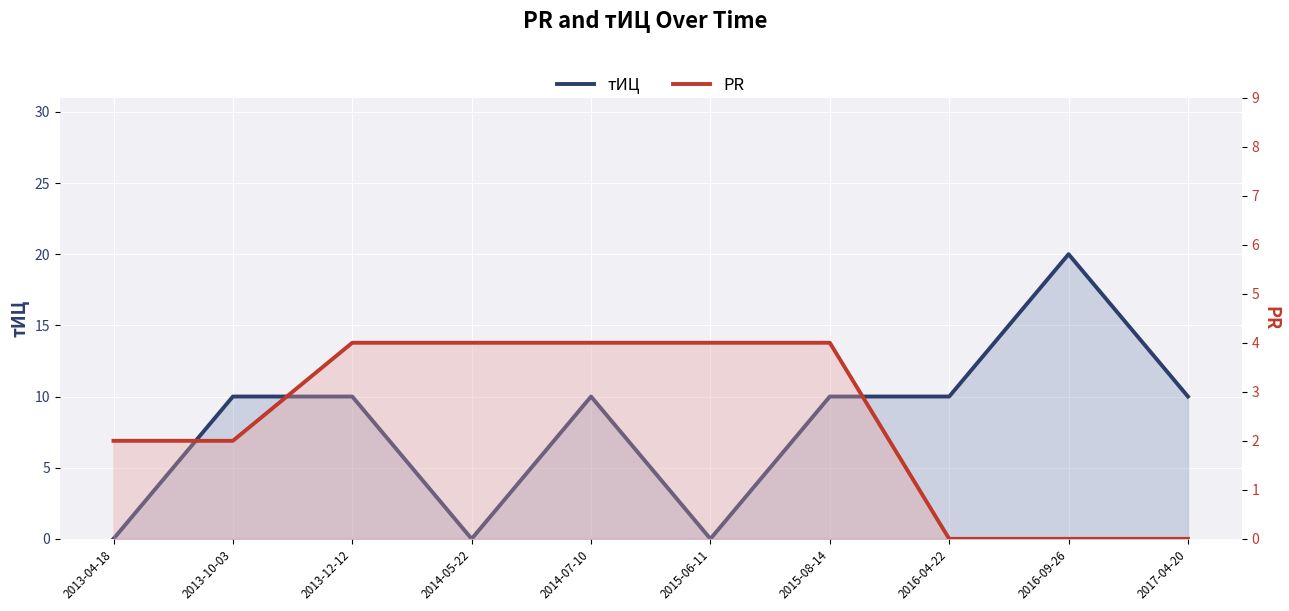

What is the sum of the PR values at 2014-07-10 and 2013-04-18?

6